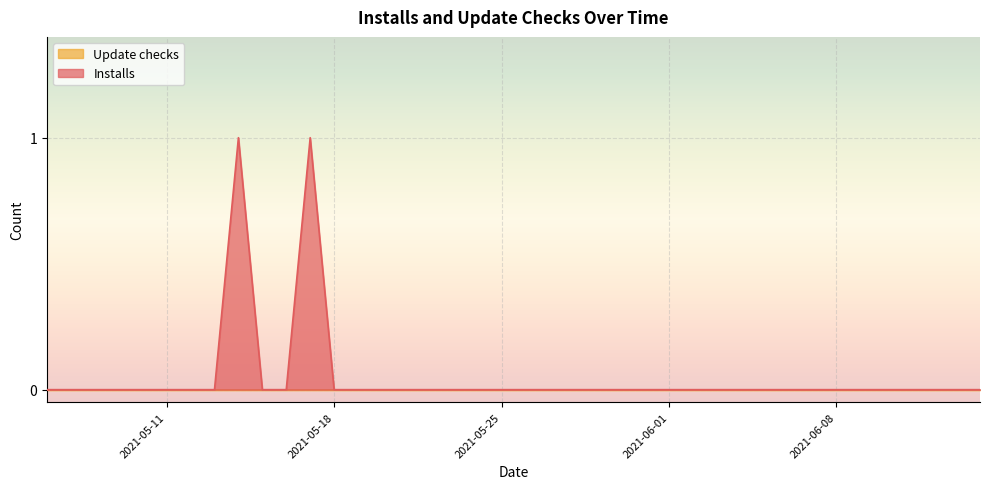

Which has a higher value, 2021-05-09 or 2021-05-21?

2021-05-09